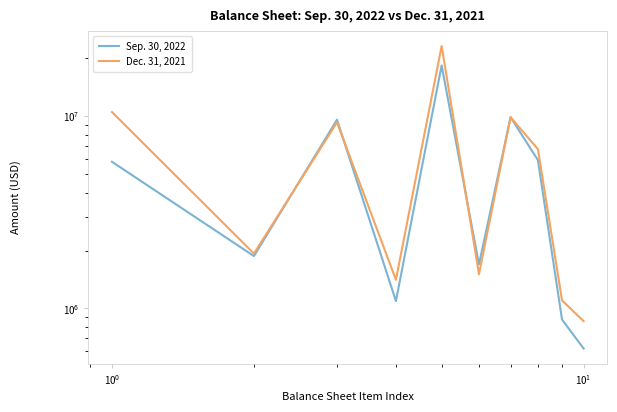

How many categories are shown in the chart?

10